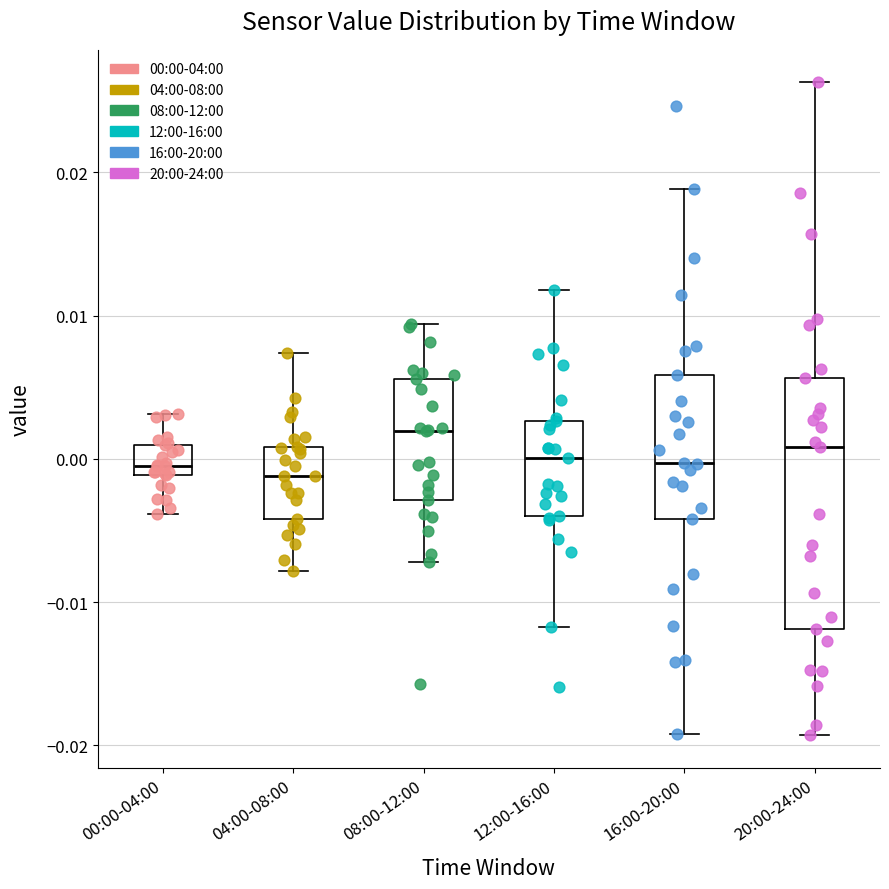

Reading left to right, transcribe this box plot: for each box, give where its median line is, the range the box spans, and where its two whiskers end, as read against the y-axis. The values are not printed on the chart, so give them approximately, as read against the axis.

00:00-04:00: median 0.000, box -0.001 to 0.001, whiskers -0.004 to 0.003
04:00-08:00: median -0.001, box -0.004 to 0.001, whiskers -0.008 to 0.007
08:00-12:00: median 0.002, box -0.003 to 0.006, whiskers -0.007 to 0.009
12:00-16:00: median 0.000, box -0.004 to 0.003, whiskers -0.012 to 0.012
16:00-20:00: median 0.000, box -0.004 to 0.006, whiskers -0.019 to 0.019
20:00-24:00: median 0.001, box -0.012 to 0.006, whiskers -0.019 to 0.026